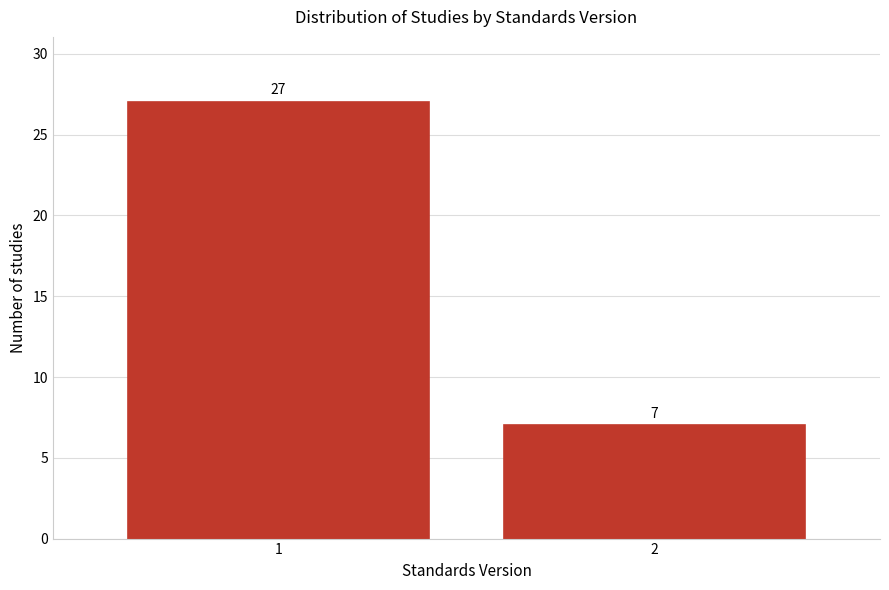

Reading left to right, extract all data points from this chart.

27	7